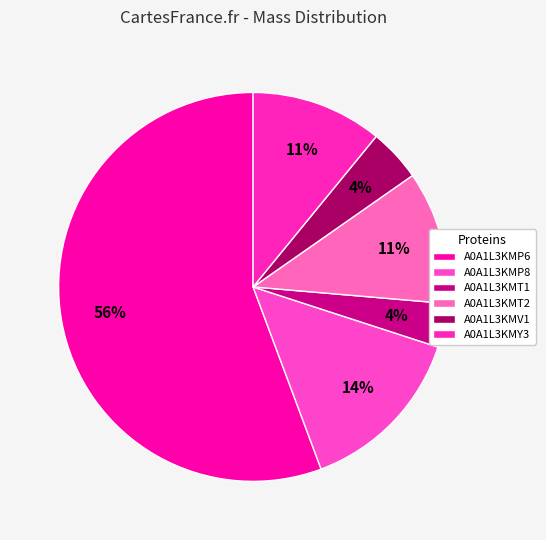

To the nearest percent, what is the difference between the largest and smallest slice percentages?

52%